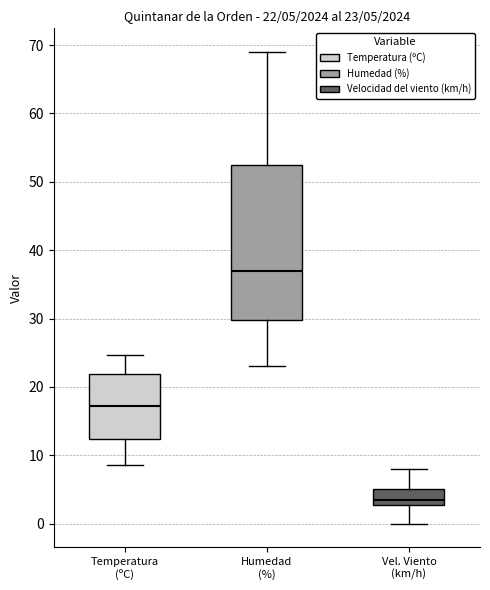

Which box is the tallest, from its lower edge to its upper edge?

Humedad (%)